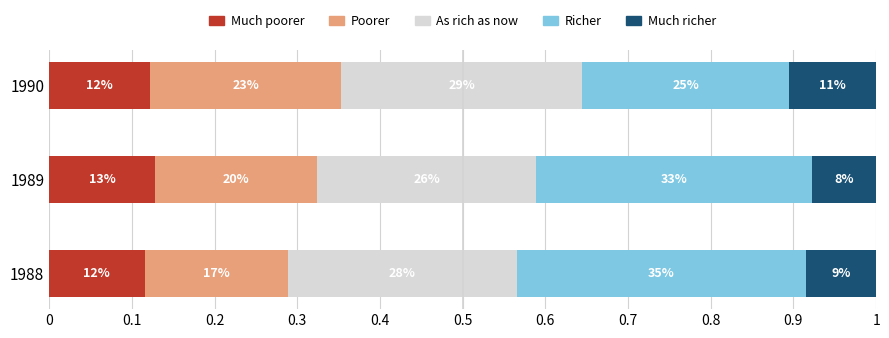

What are all the series names shown in the legend?

Much poorer, Poorer, As rich as now, Richer, Much richer